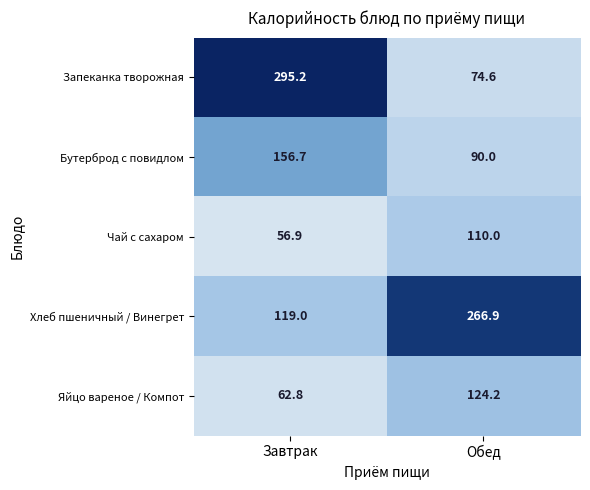

At Завтрак, list the series in order from largest to smallest.

Запеканка творожная, Бутерброд с повидлом, Хлеб пшеничный / Винегрет, Яйцо вареное / Компот, Чай с сахаром